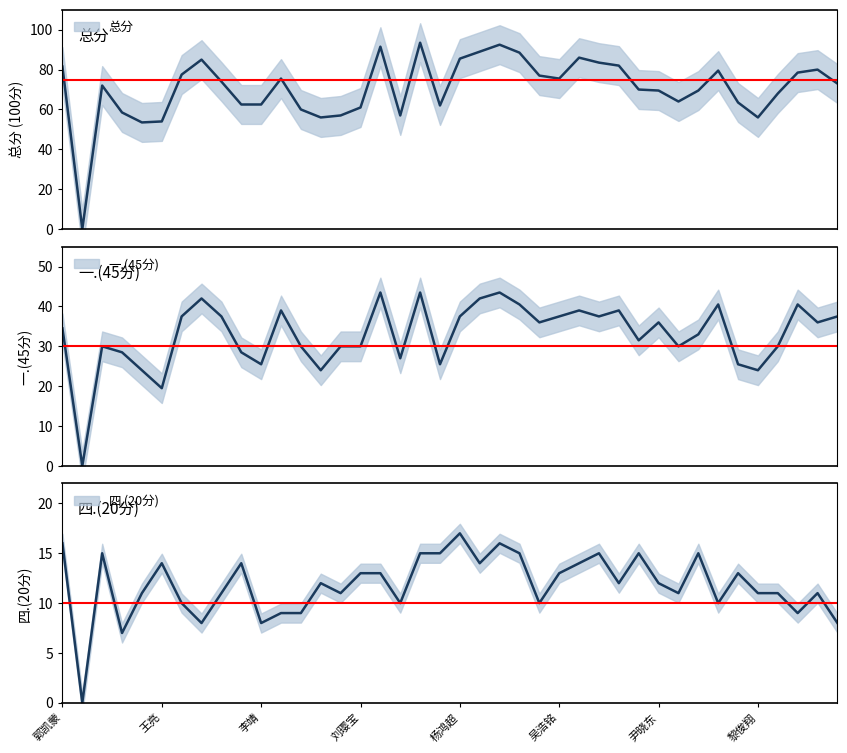

What is the difference between the highest and lowest values at 吴浩铭?

62.5